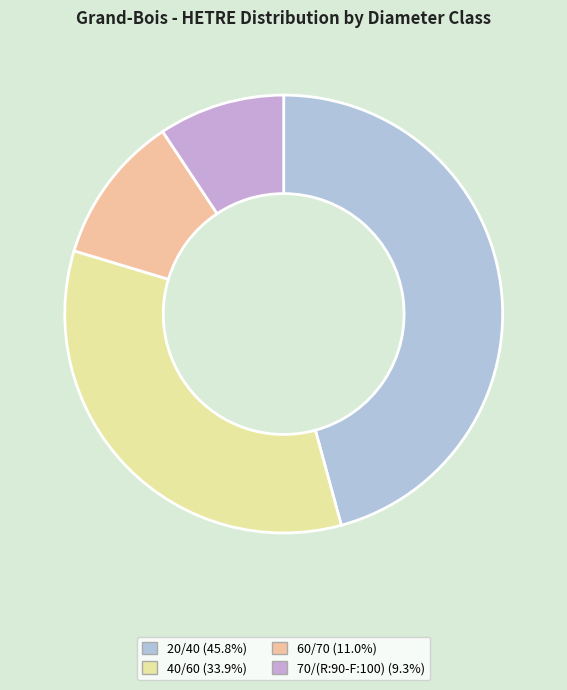

True or false: 70/(R:90-F:100) accounts for 1% of the total.

False